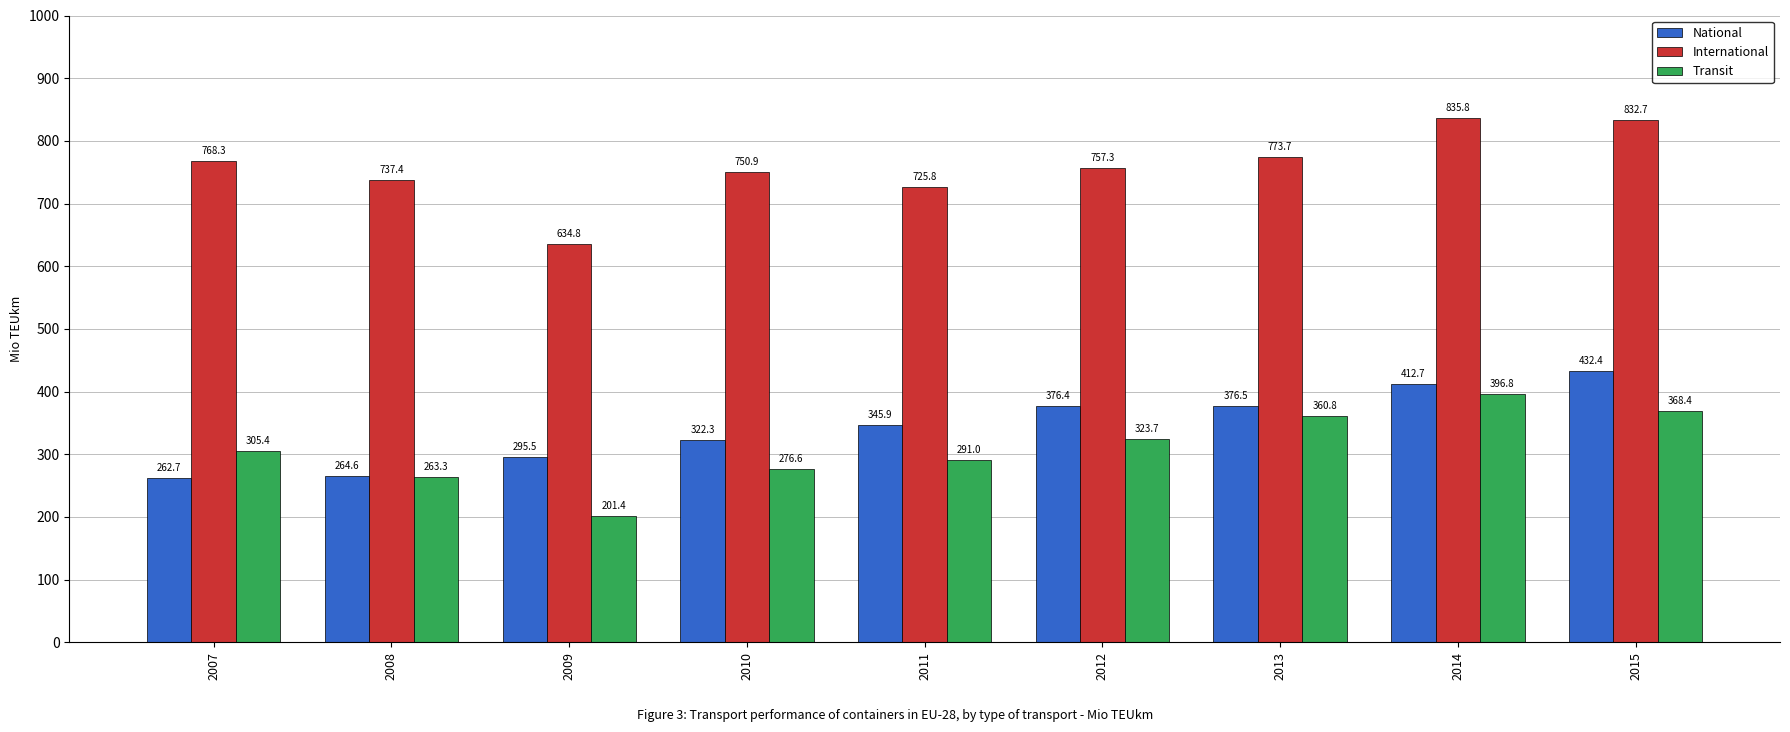

What is the smallest value displayed?

201.4